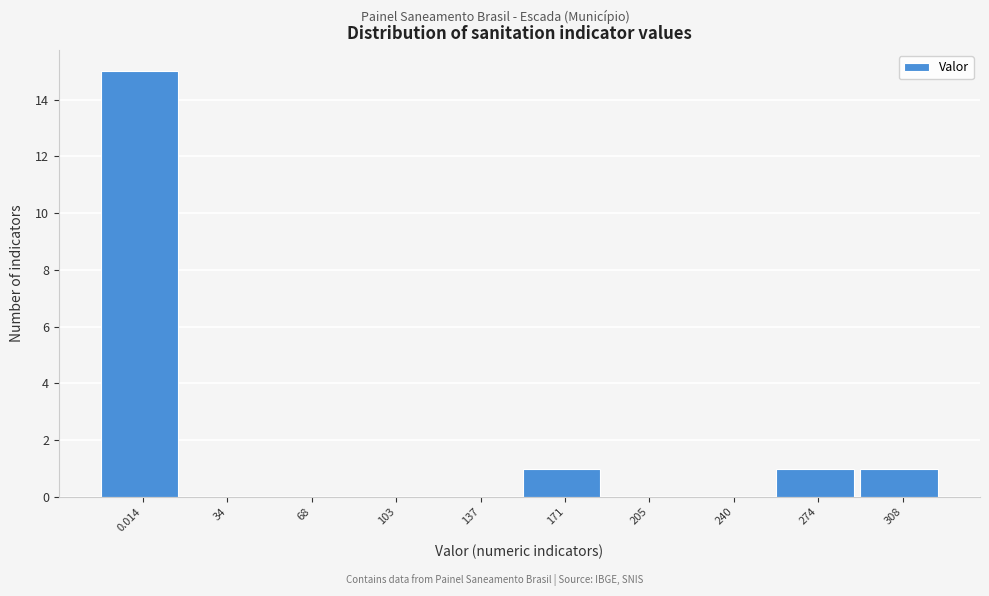

Reading left to right, what are all the values shown in this chart?

0.014=15	34=0	68=0	103=0	137=0	171=1	205=0	240=0	274=1	308=1